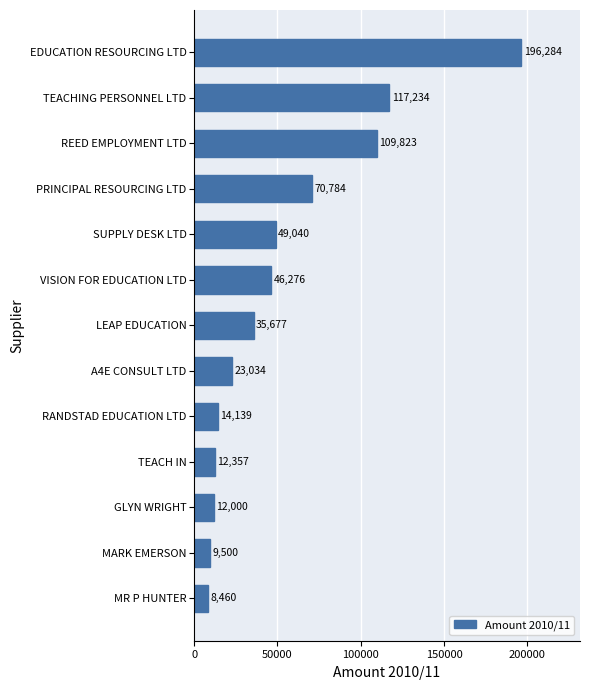

What position from the bottom is LEAP EDUCATION?

7